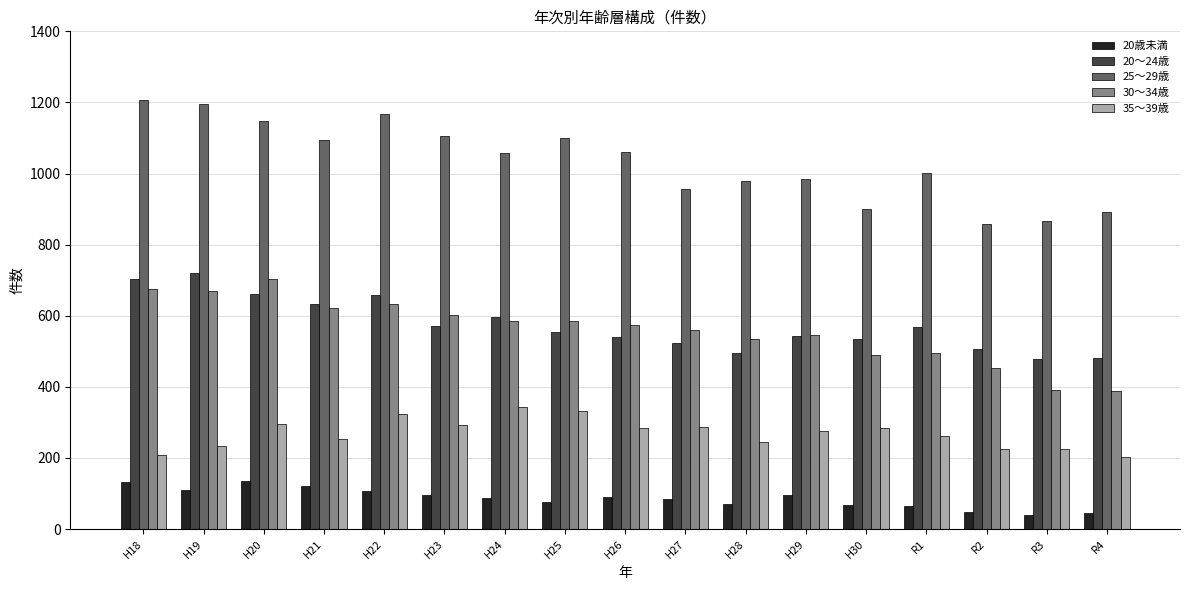

How many values in the 20～24歳 series are below 554?

8